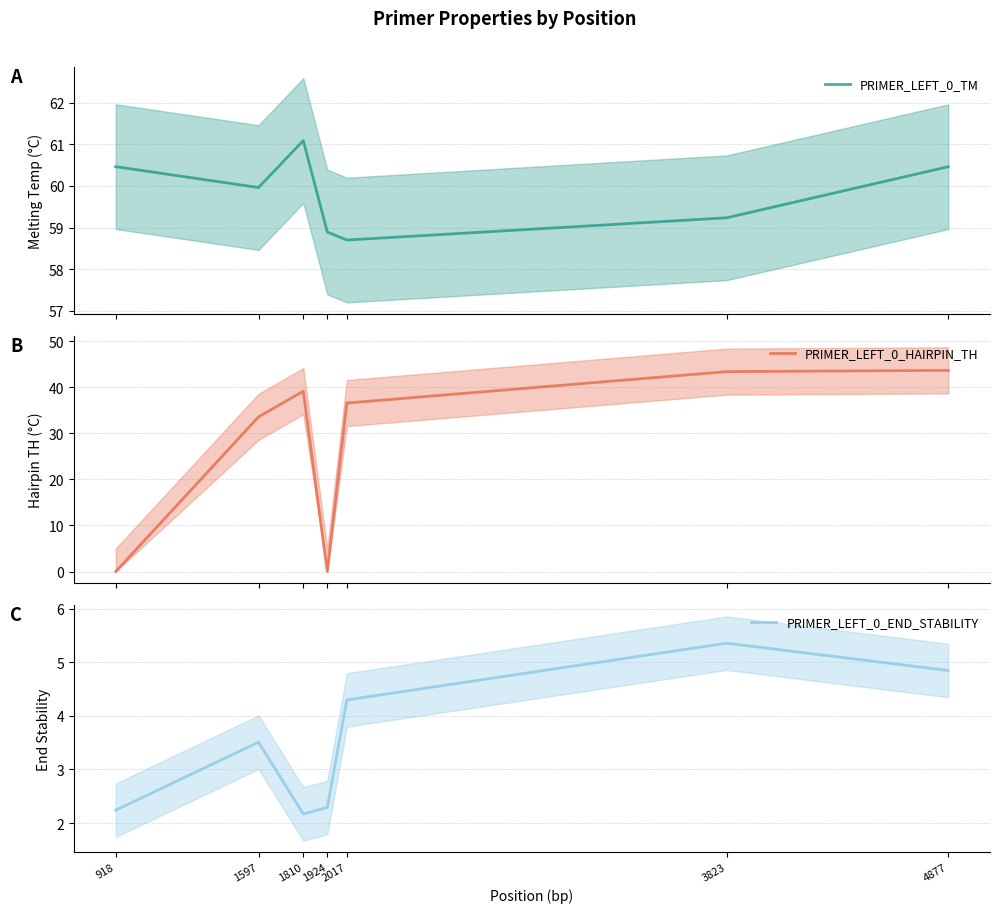

What are all the series names shown in the legend?

PRIMER_LEFT_0_TM, PRIMER_LEFT_0_HAIRPIN_TH, PRIMER_LEFT_0_END_STABILITY